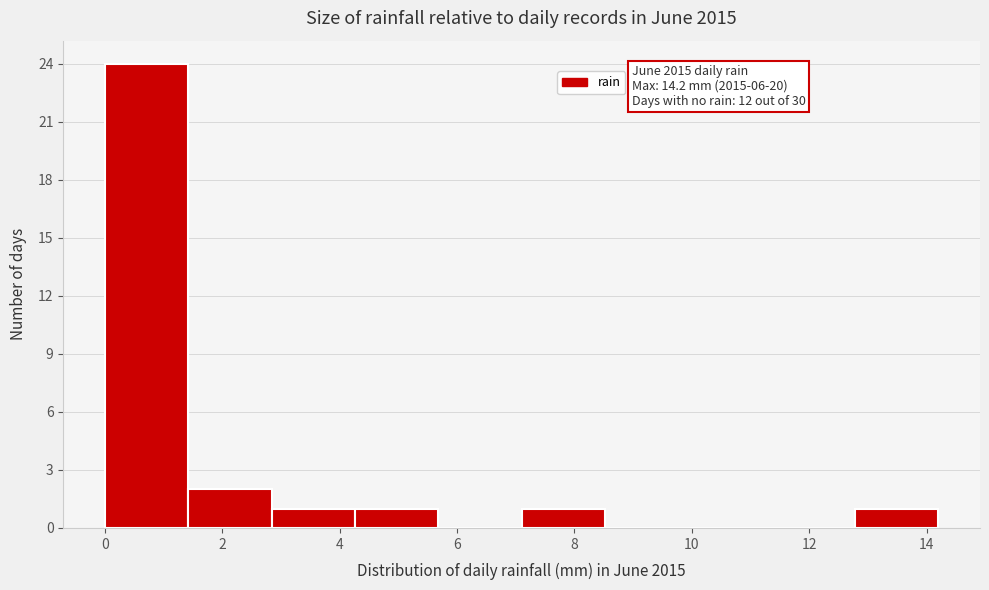

Which range on the x-axis has the tallest bar?

0.00 to 1.42